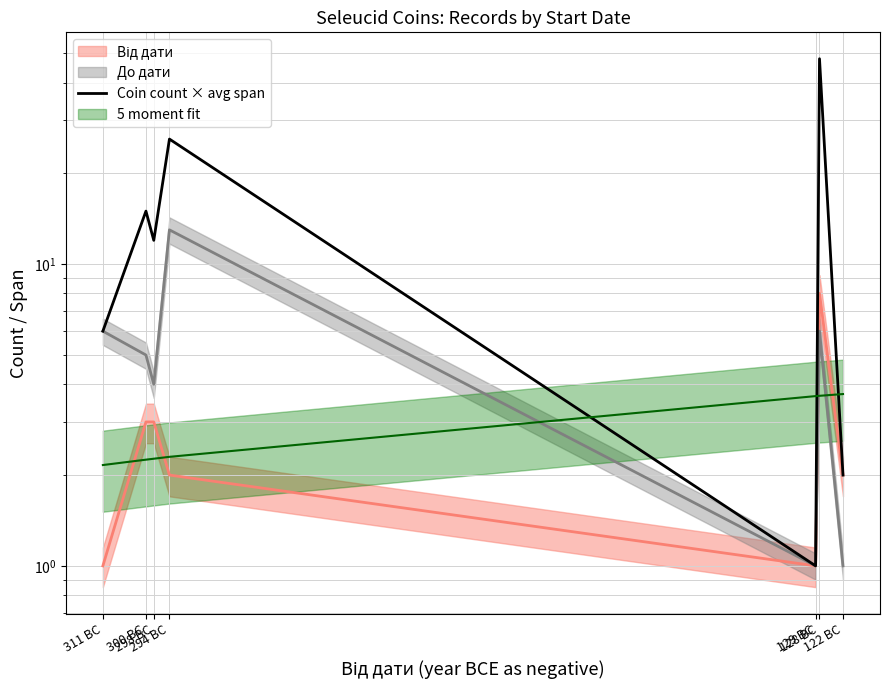

What is the label of the 1st point from the left?

311 BC